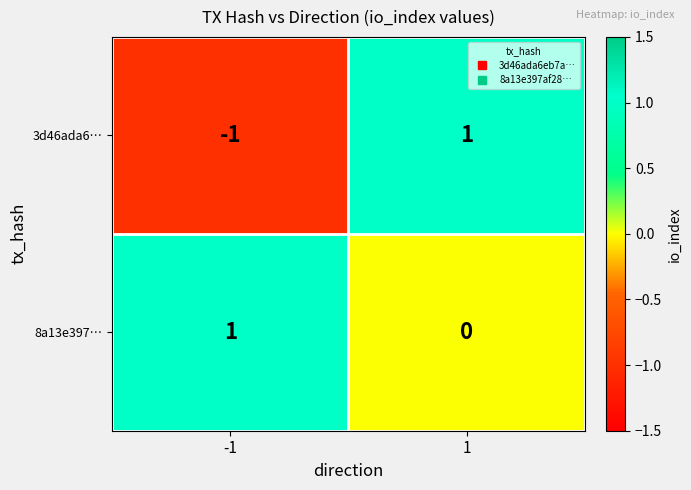

Rank the categories by 3d46ada6… value from highest to lowest.

1, -1